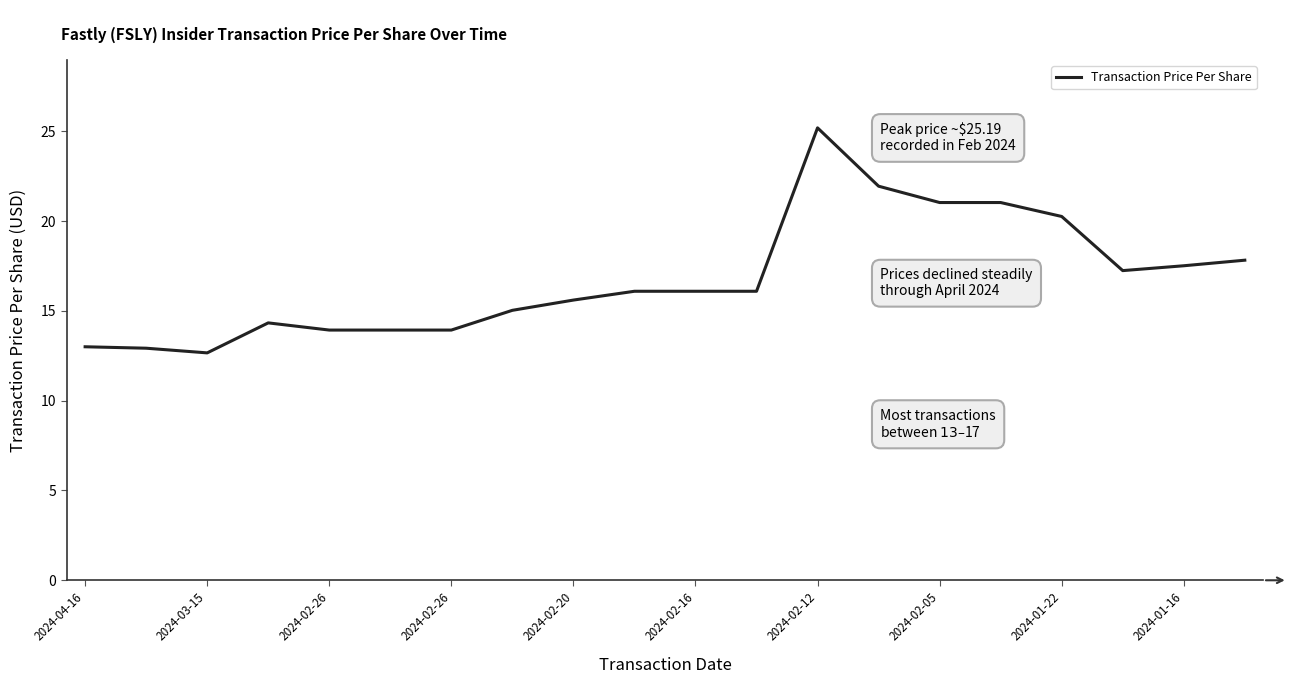

What is the minimum value shown in the chart?

12.7